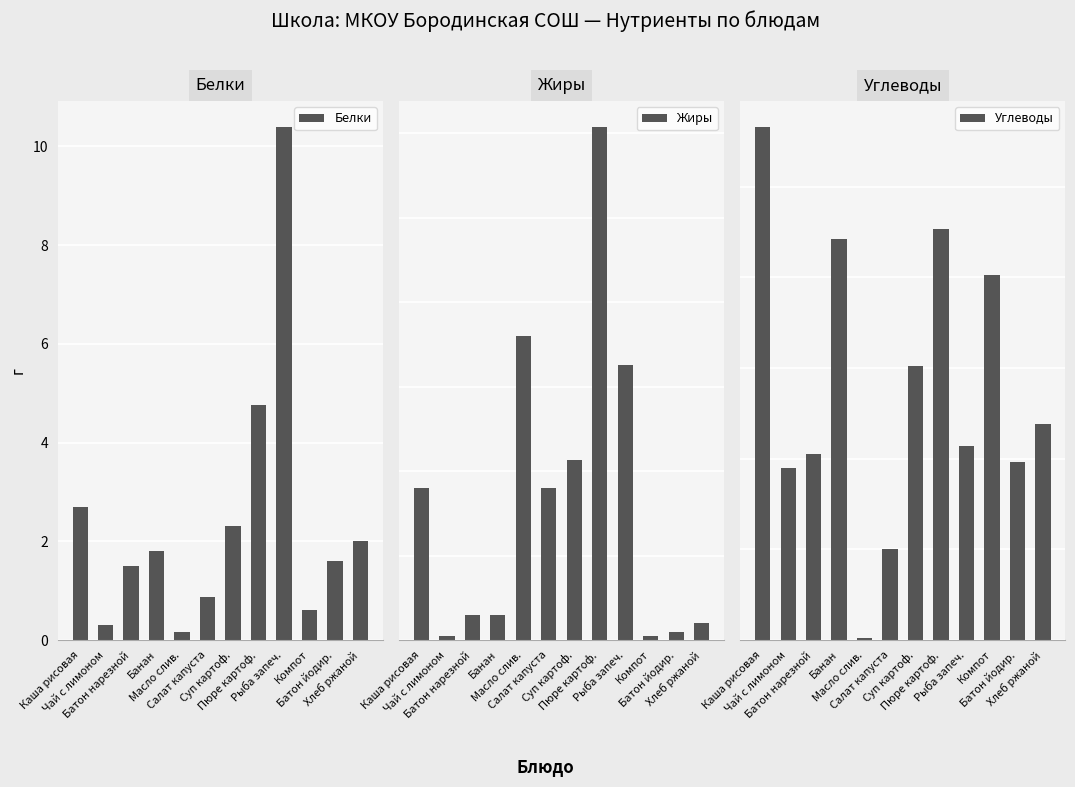

What is the smallest value displayed?

0.1